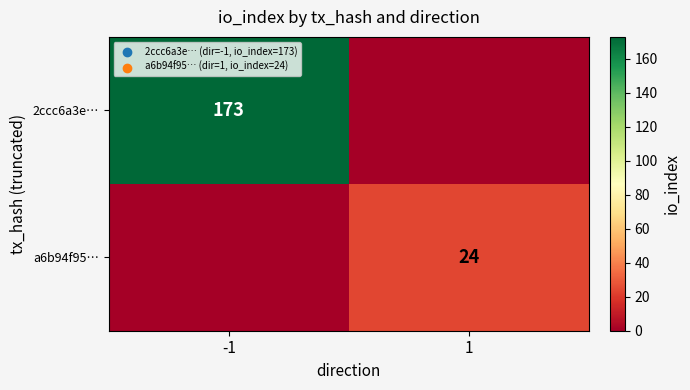

The a6b94f95… series shows 24 at 1. True or false?

True